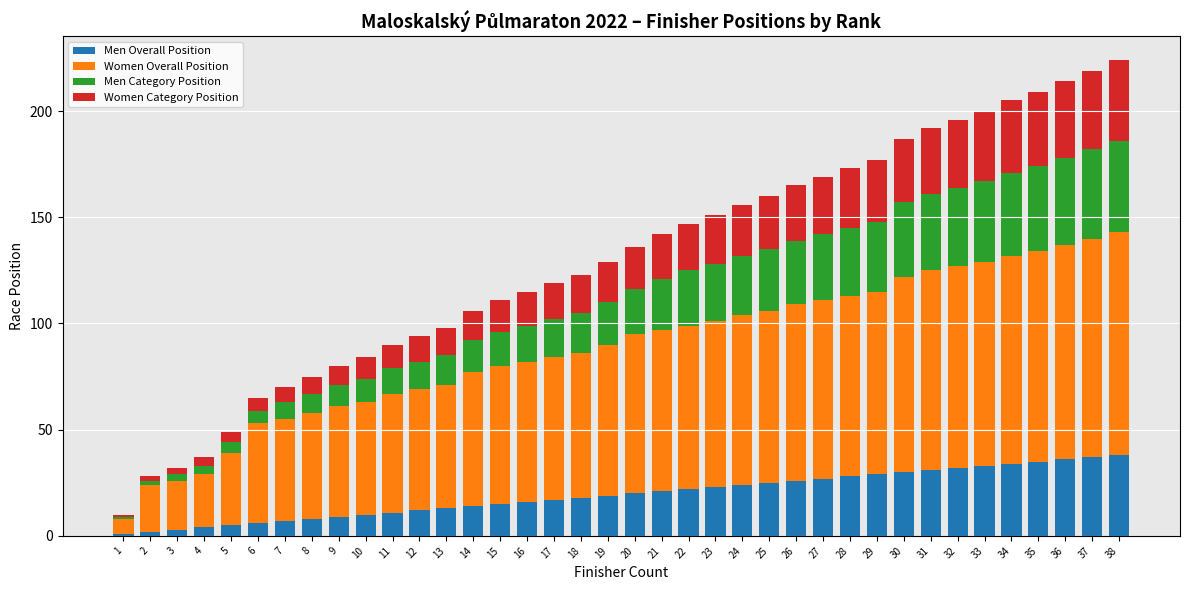

What value does the Women Category Position series have at 13?

13